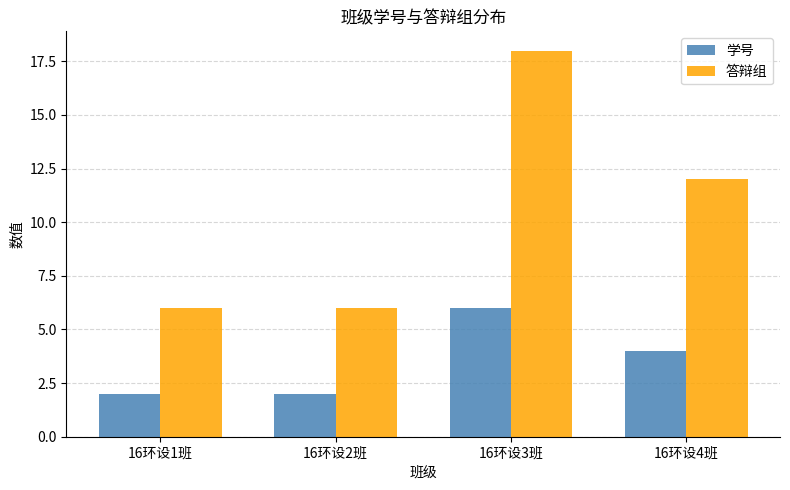

How many categories are shown in the chart?

4